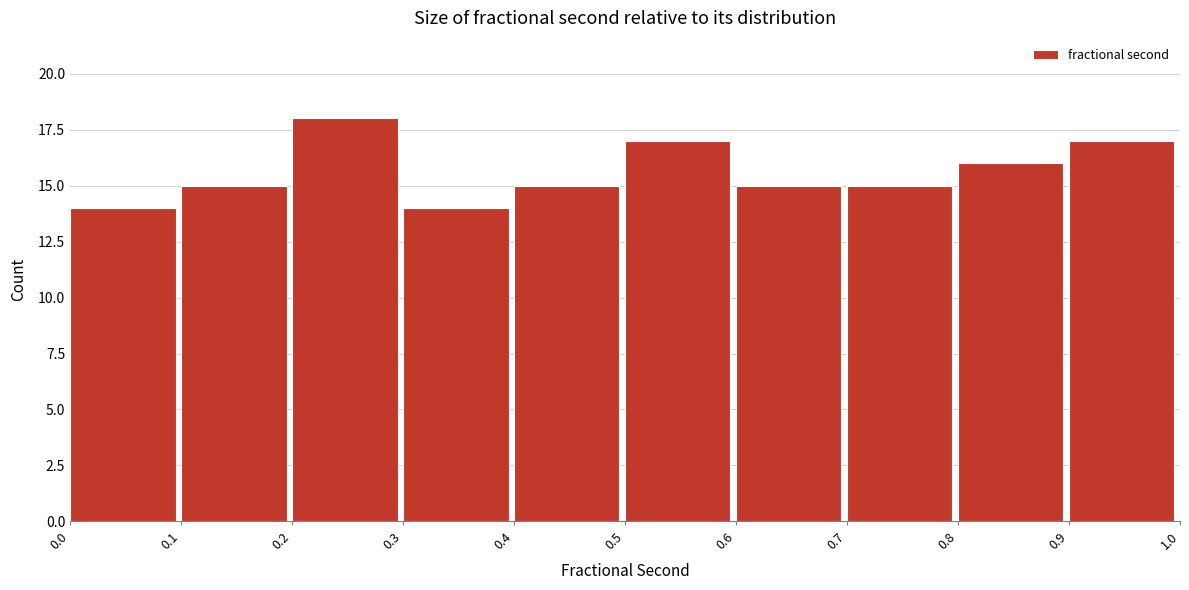

Reading left to right, list every bar in this chart as the range it spans on the x-axis followed by its height. The values are not printed on the chart, so give them approximately, as read against the axis.

0.0 to 0.1: 14
0.1 to 0.2: 15
0.2 to 0.3: 18
0.3 to 0.4: 14
0.4 to 0.5: 15
0.5 to 0.6: 17
0.6 to 0.7: 15
0.7 to 0.8: 15
0.8 to 0.9: 16
0.9 to 1.0: 17